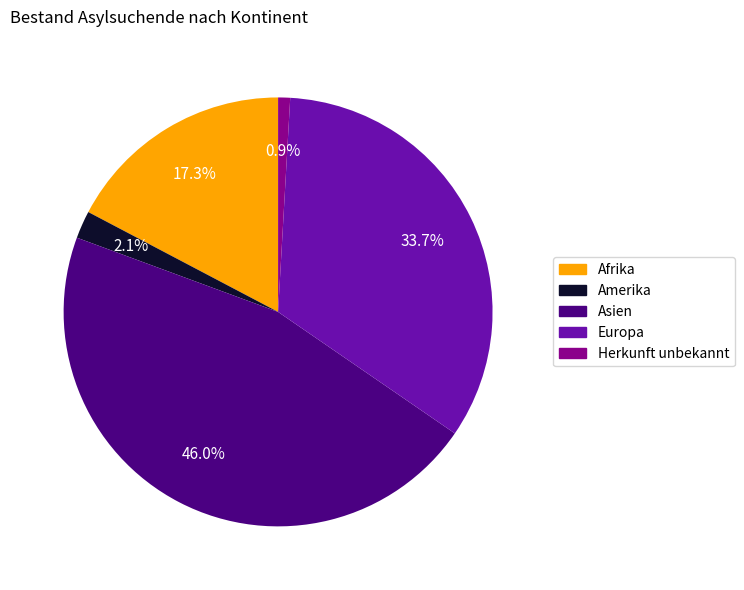

The Herkunft unbekannt slice represents 11% of the pie. True or false?

False